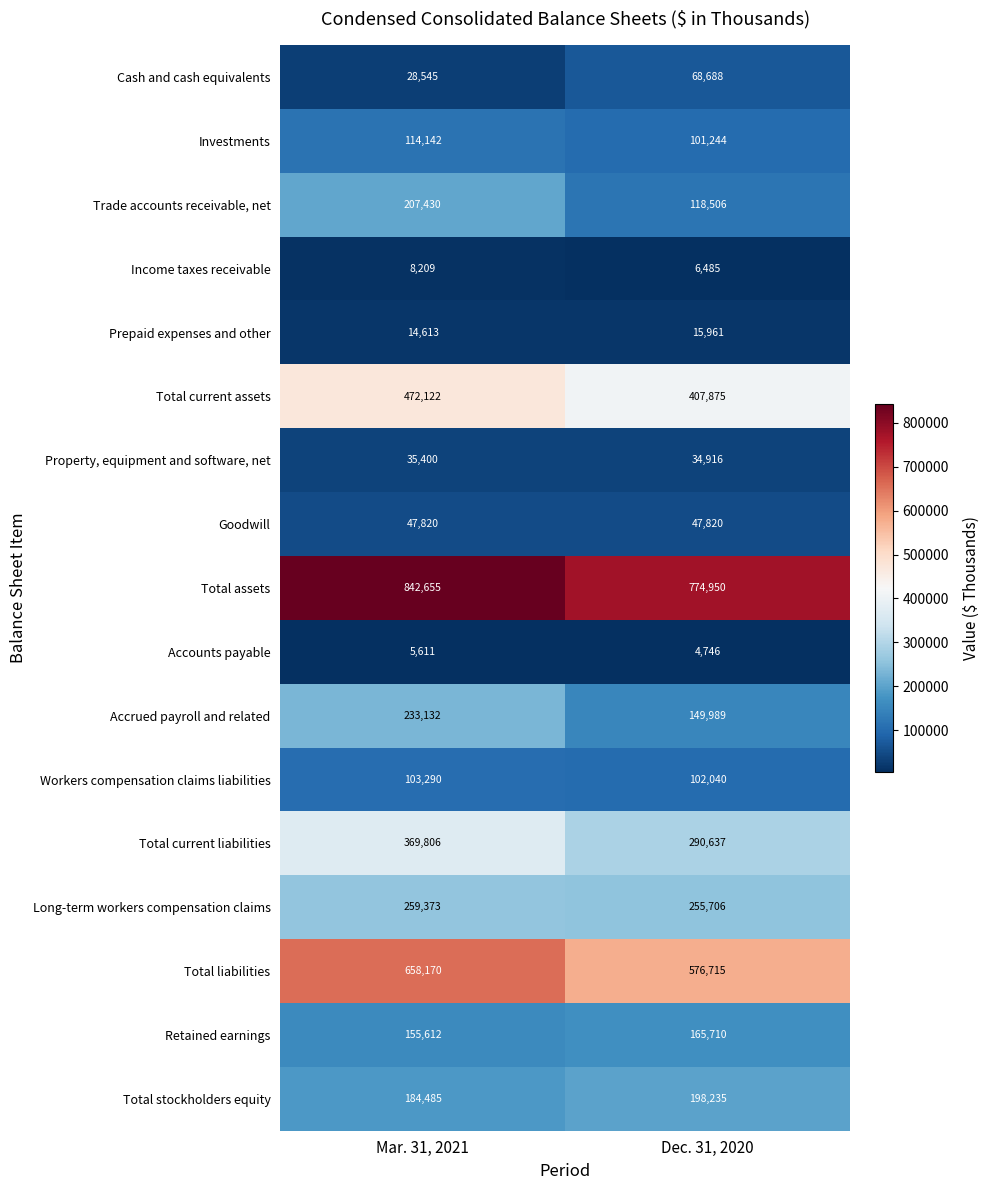

What is the sum of all Long-term workers compensation claims values?

515079